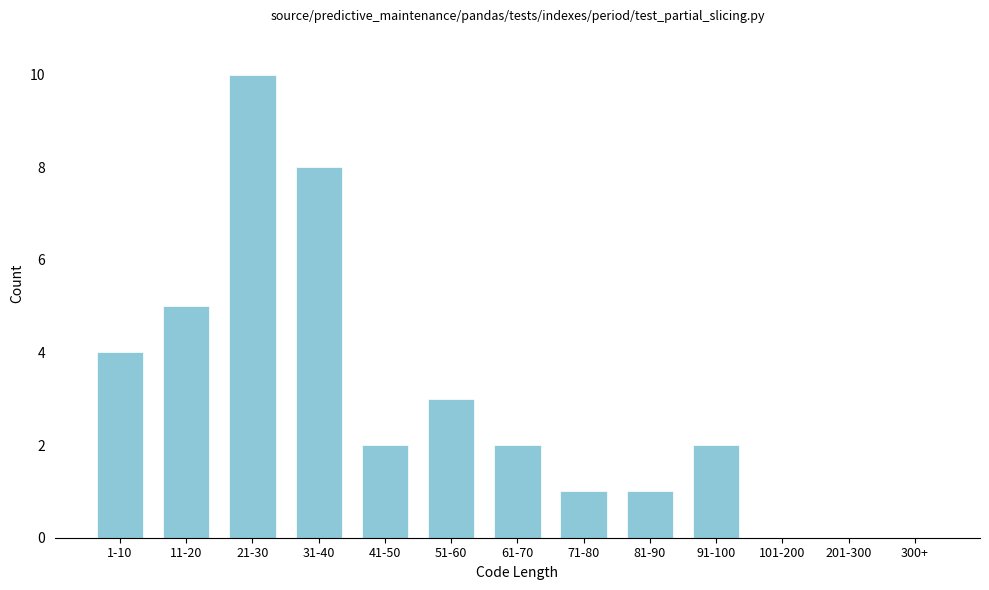

Reading left to right, list all the values displayed in this chart.

1-10=4	11-20=5	21-30=10	31-40=8	41-50=2	51-60=3	61-70=2	71-80=1	81-90=1	91-100=2	101-200=0	201-300=0	300+=0